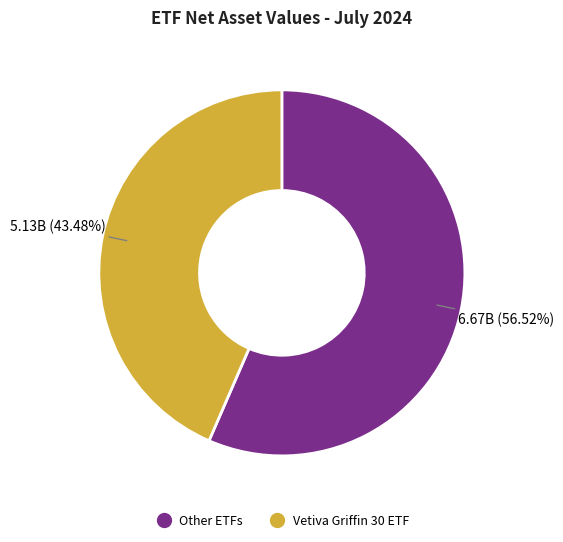

Does any single category account for the majority?

Yes